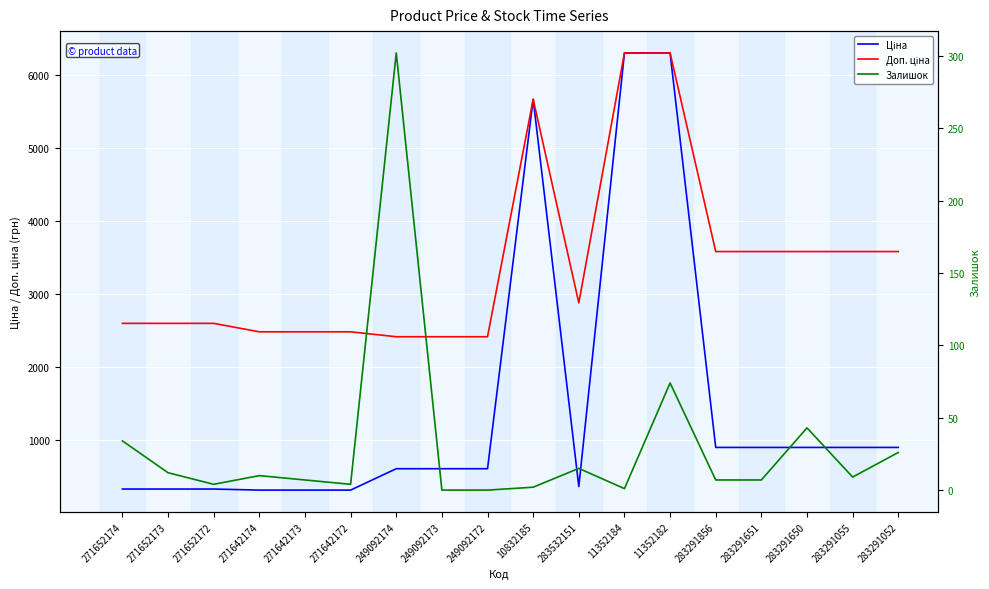

Reading left to right, extract all data points from this chart.

Ціна: 324.8	324.8	324.8	310.3	310.3	310.3	603.7	603.7	603.7	5673.8	359.9	6308.8	6308.8	895.9	895.9	895.9	895.9	895.9
Доп. ціна: 2598.3	2598.3	2598.3	2482.4	2482.4	2482.4	2414.8	2414.8	2414.8	5673.8	2878.8	6308.8	6308.8	3583.6	3583.6	3583.6	3583.6	3583.6
Залишок: 34.0	12.0	4.0	10.0	7.0	4.0	302.0	0.0	0.0	2.0	15.0	1.0	74.0	7.0	7.0	43.0	9.0	26.0